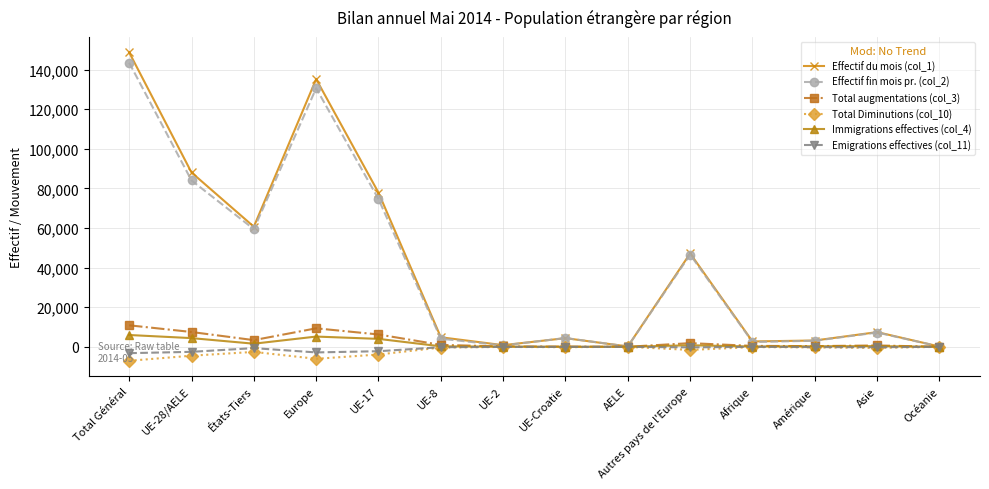

At which category is the sum across all series the highest?

Total Général